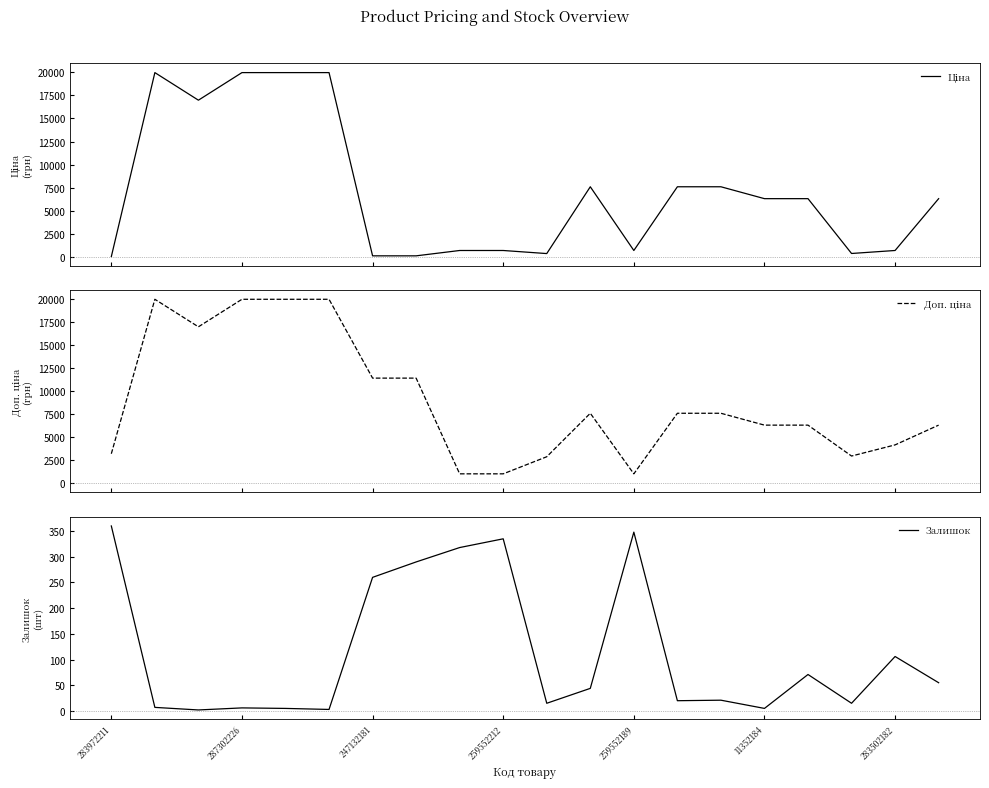

Reading left to right, transcribe all the data shown in this chart.

Ціна: 32.0	19964.2	16976.3	19964.2	19964.2	19964.2	114.1	114.1	693.7	693.7	359.9	7596.5	693.7	7596.5	7596.5	6308.8	6308.8	369.5	694.3	6308.8
Доп. ціна: 3205.0	19964.2	16976.3	19964.2	19964.2	19964.2	11410.0	11410.0	1024.6	1024.6	2878.8	7596.5	1024.6	7596.5	7596.5	6308.8	6308.8	2955.8	4165.6	6308.8
Залишок: 360.0	7.0	2.0	6.0	5.0	3.0	260.0	290.0	318.0	335.0	15.0	44.0	348.0	20.0	21.0	5.0	71.0	15.0	106.0	55.0